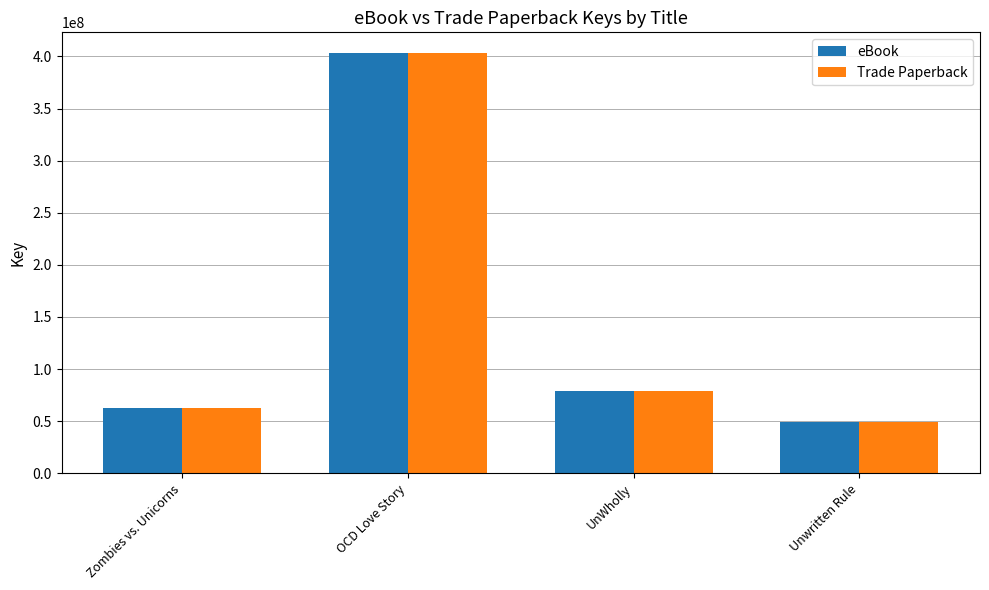

What value does the Trade Paperback series have at Unwritten Rule, to the nearest 50?

49220400